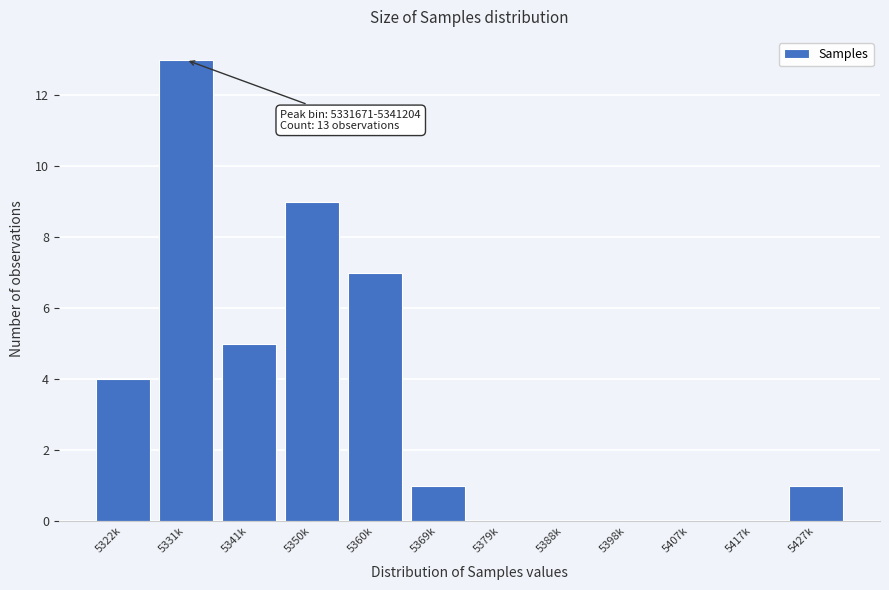

Reading left to right, what are all the values shown in this chart?

5322k=4	5331k=13	5341k=5	5350k=9	5360k=7	5369k=1	5379k=0	5388k=0	5398k=0	5407k=0	5417k=0	5427k=1